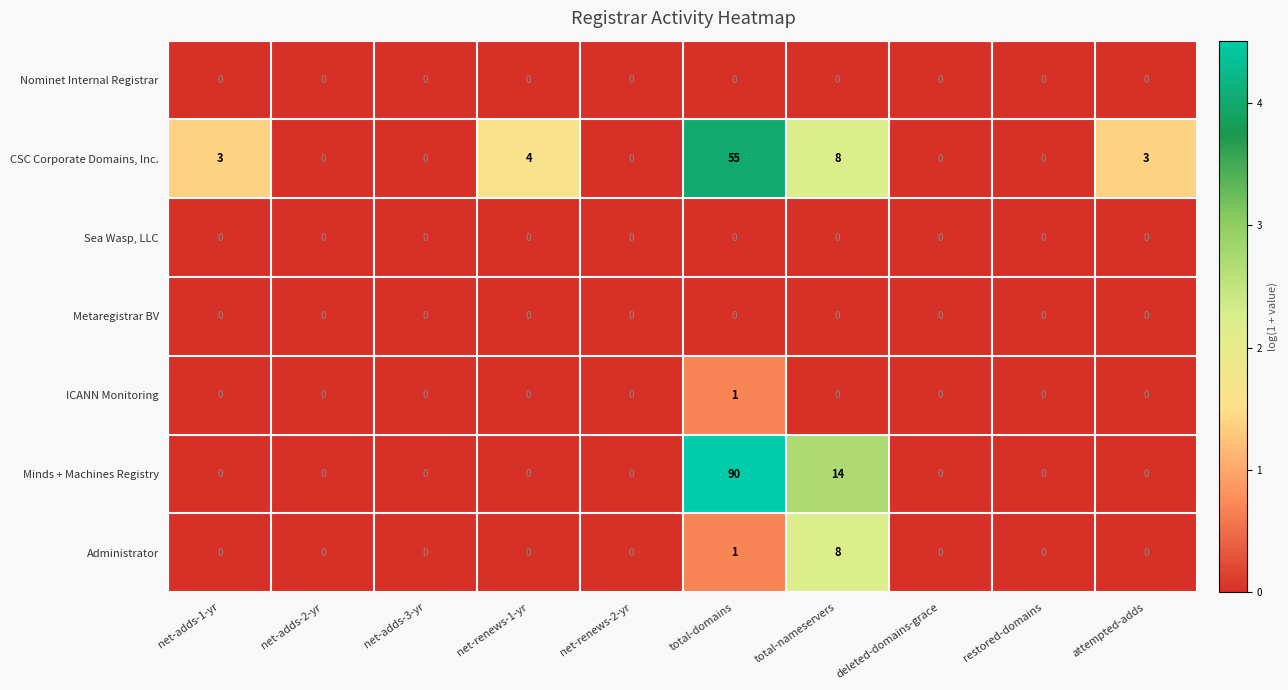

Between net-adds-1-yr and total-domains, which series saw the biggest shift?

Minds + Machines Registry